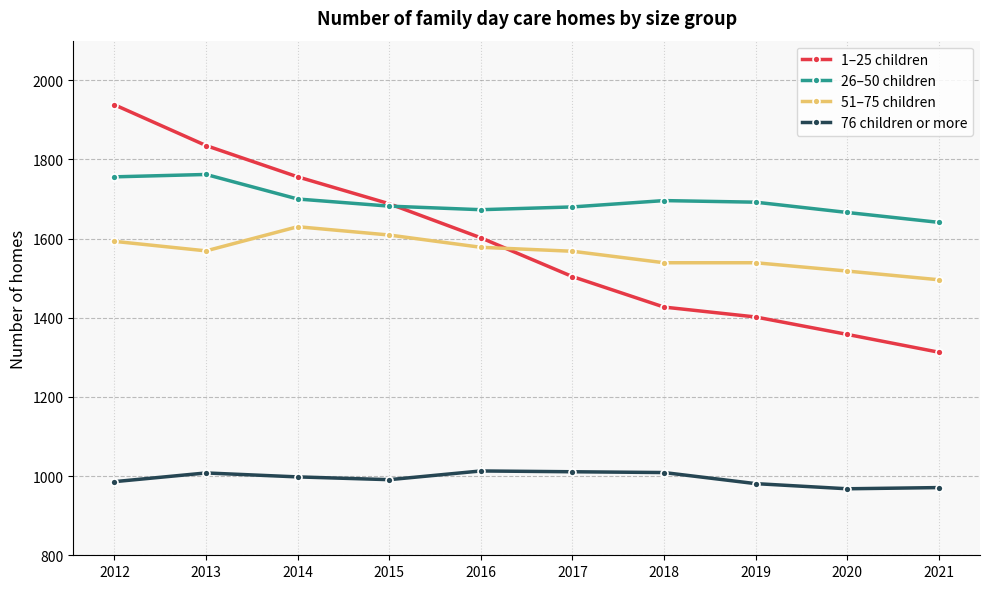

Where does the 76 children or more series first go above 998?

2013